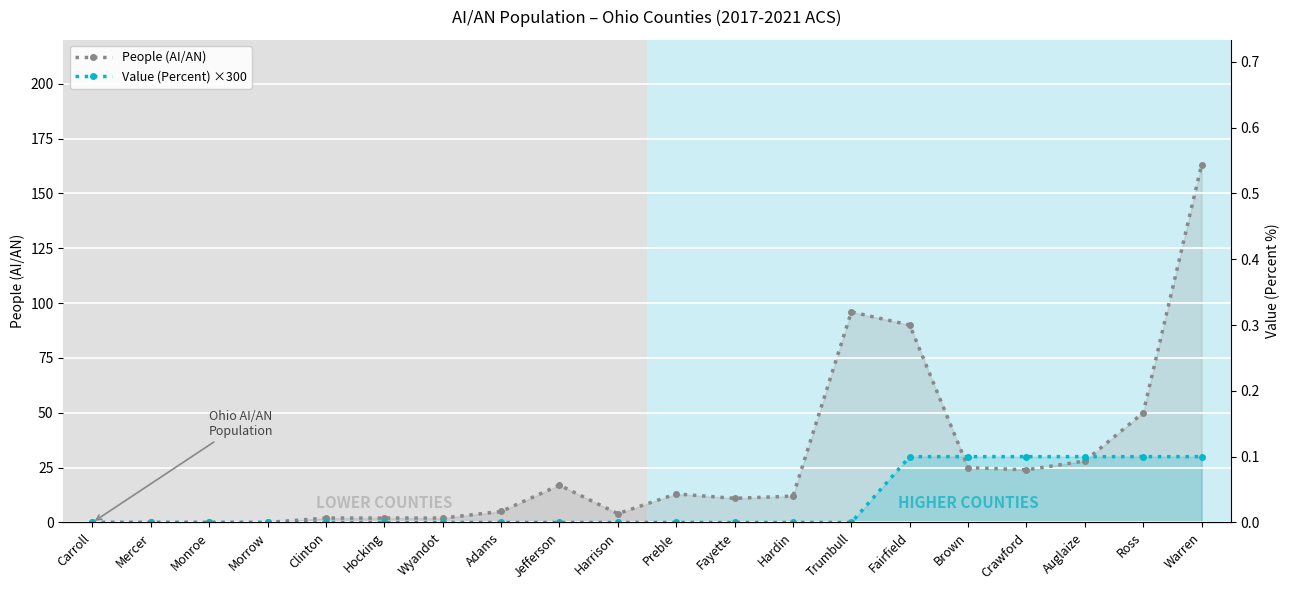

Which category has the lowest value in the People (AI/AN) series?

Carroll